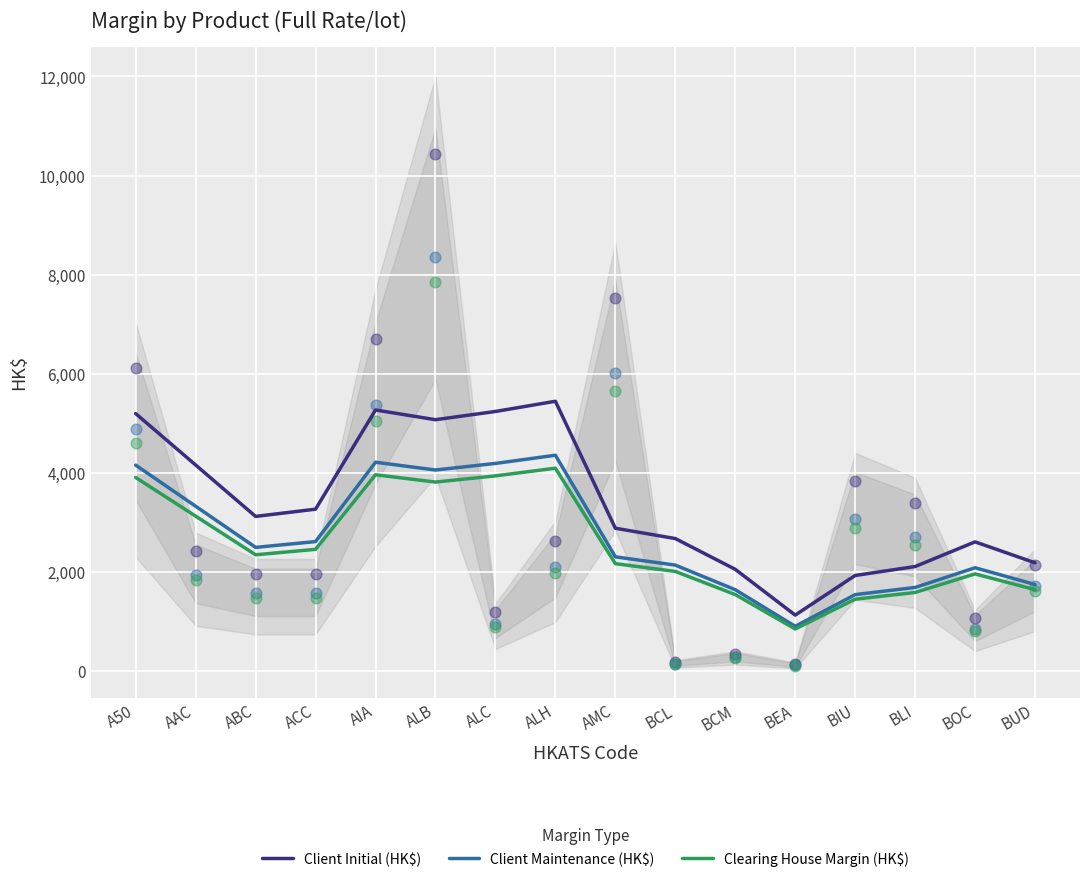

Which series has the largest Y range (max minus min)?

Client Initial (HK$)